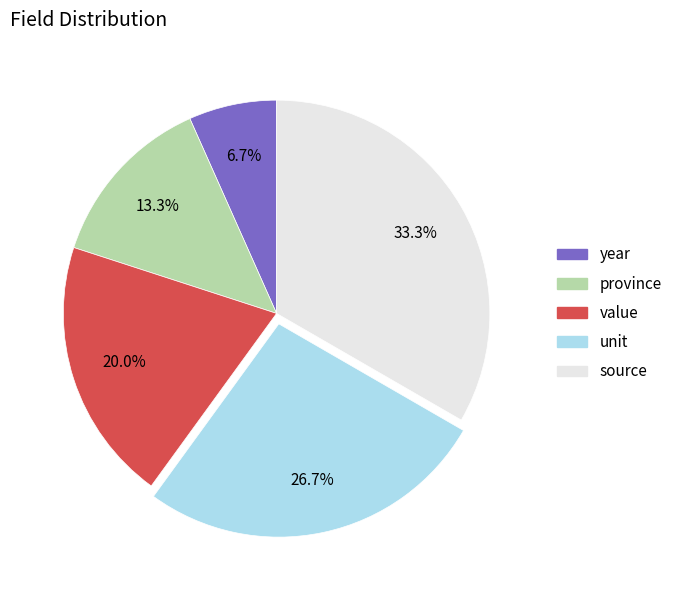

What is the ratio of the value at value to the value at source?

0.6